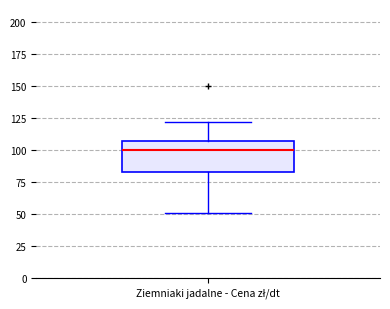

Transcribe this box plot: give where the median line is, the range the box spans, and where the two whiskers end, as read against the y-axis. The values are not printed on the chart, so give them approximately, as read against the axis.

median 100, box 85 to 105, whiskers 50 to 120